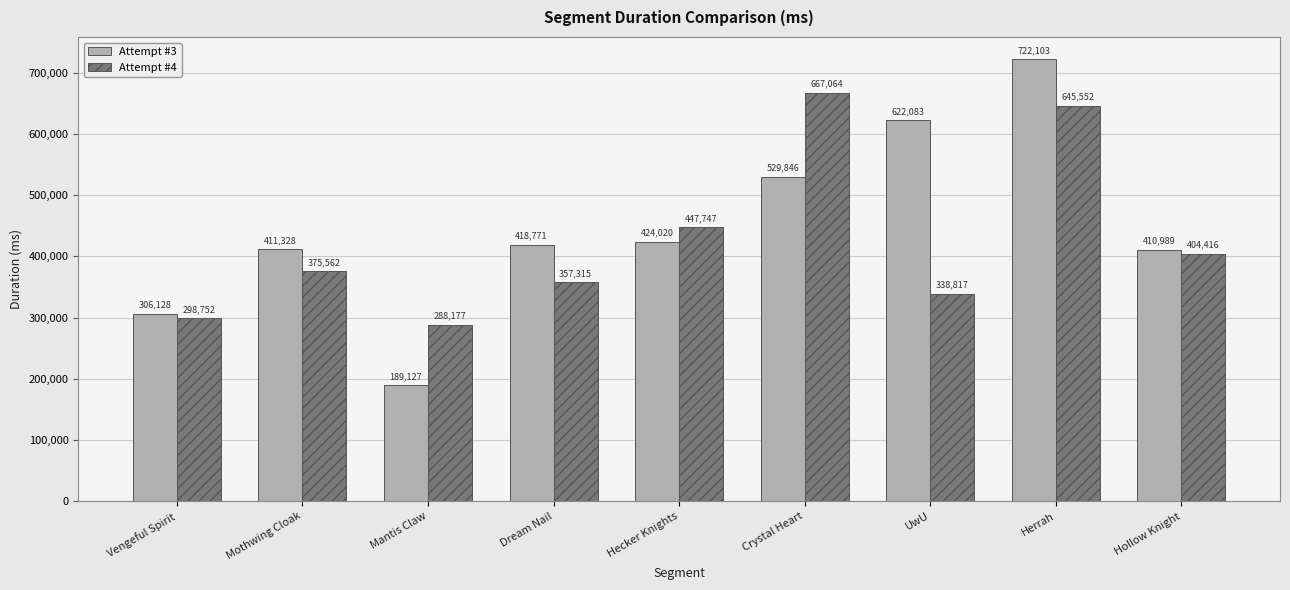

List the series in order of their overall mean, lowest first.

Attempt #4, Attempt #3